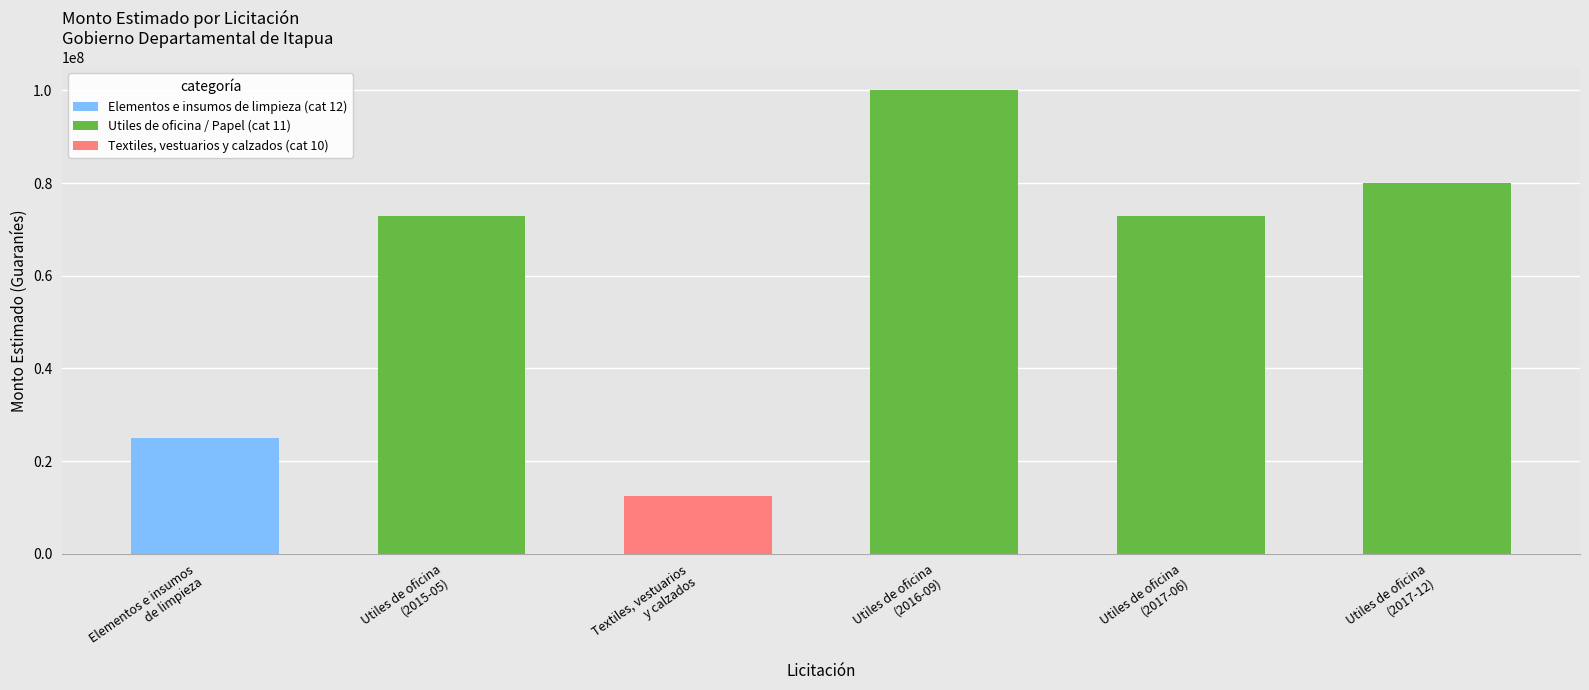

What is the maximum value for Utiles de oficina / Papel (cat 11)?

100000000